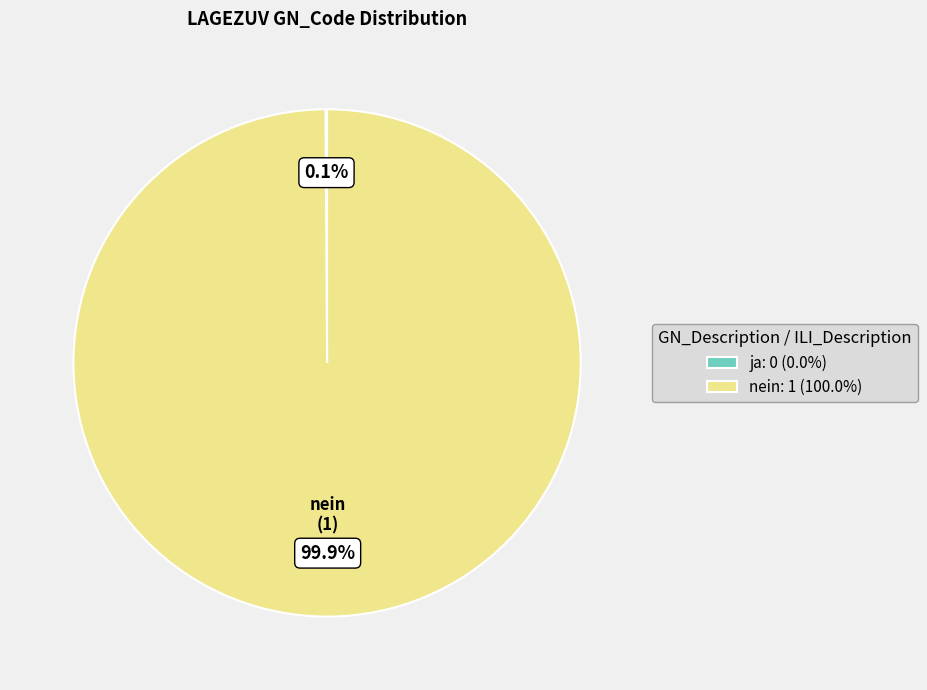

What is the largest slice in the pie chart?

nein: 1 (100.0%)